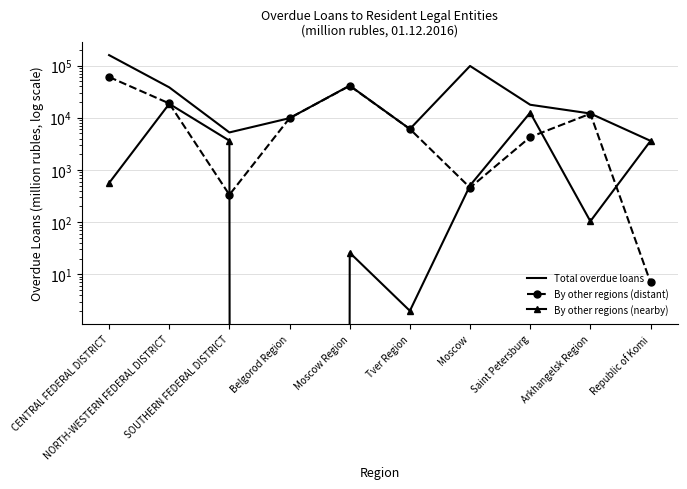

What is the sum of the By other regions (distant) values at Tver Region and CENTRAL FEDERAL DISTRICT?

66381